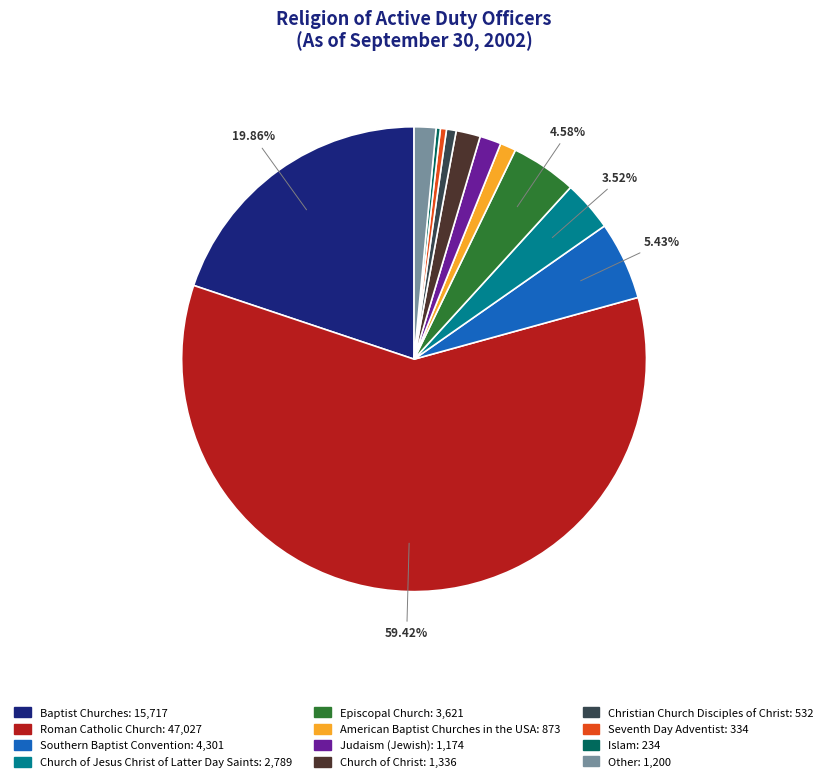

To the nearest percent, what percentage of the pie is Church of Christ?

2%